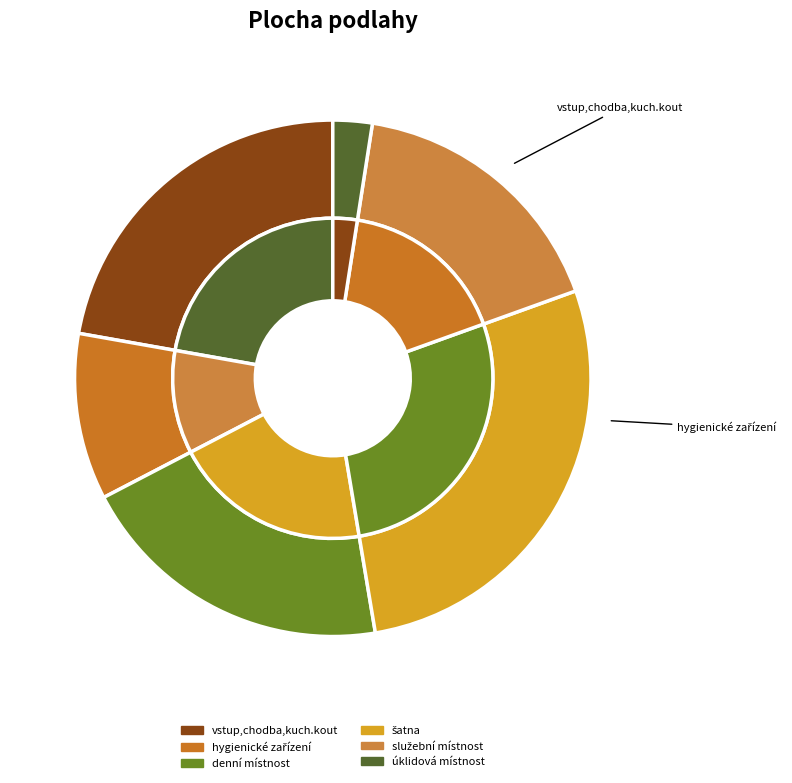

To the nearest percent, what is the average slice percentage?

17%